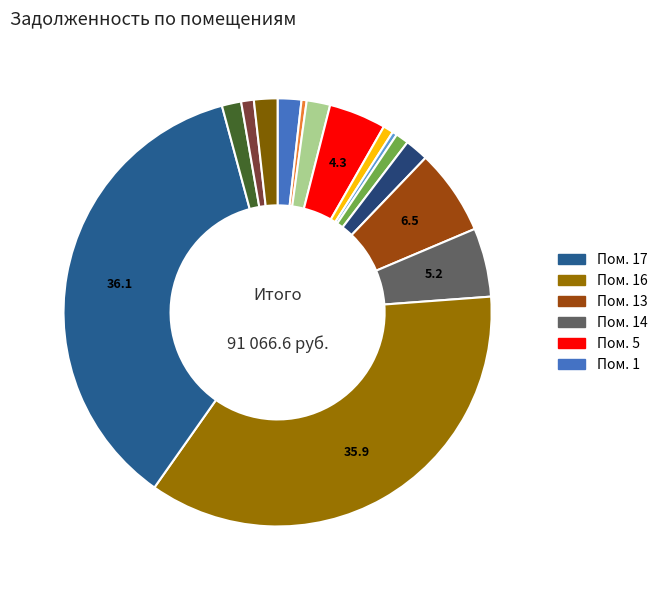

What is the largest slice in the pie chart?

17